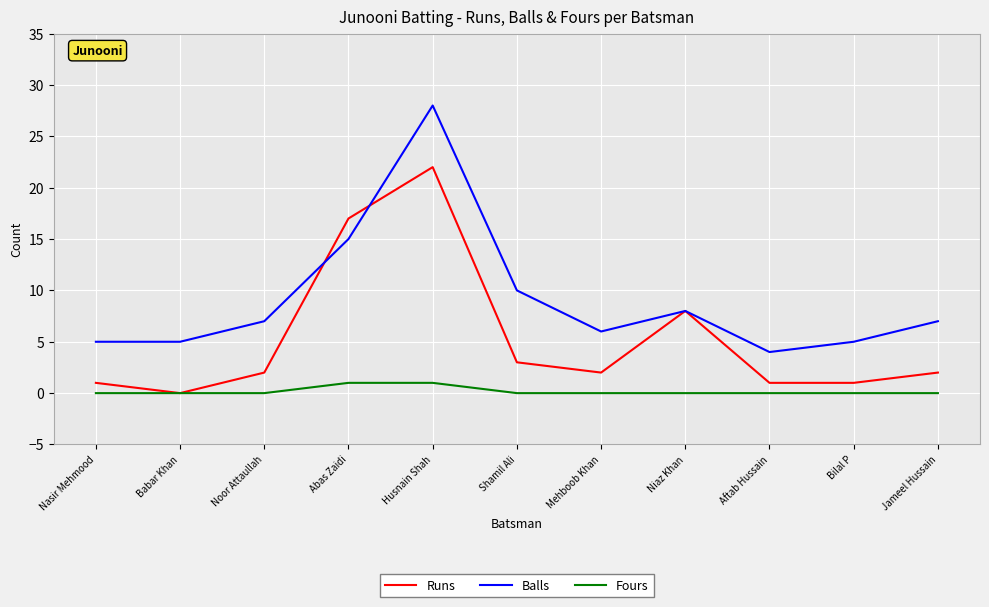

Between Babar Khan and Shamil Ali, which series saw the biggest shift?

Balls